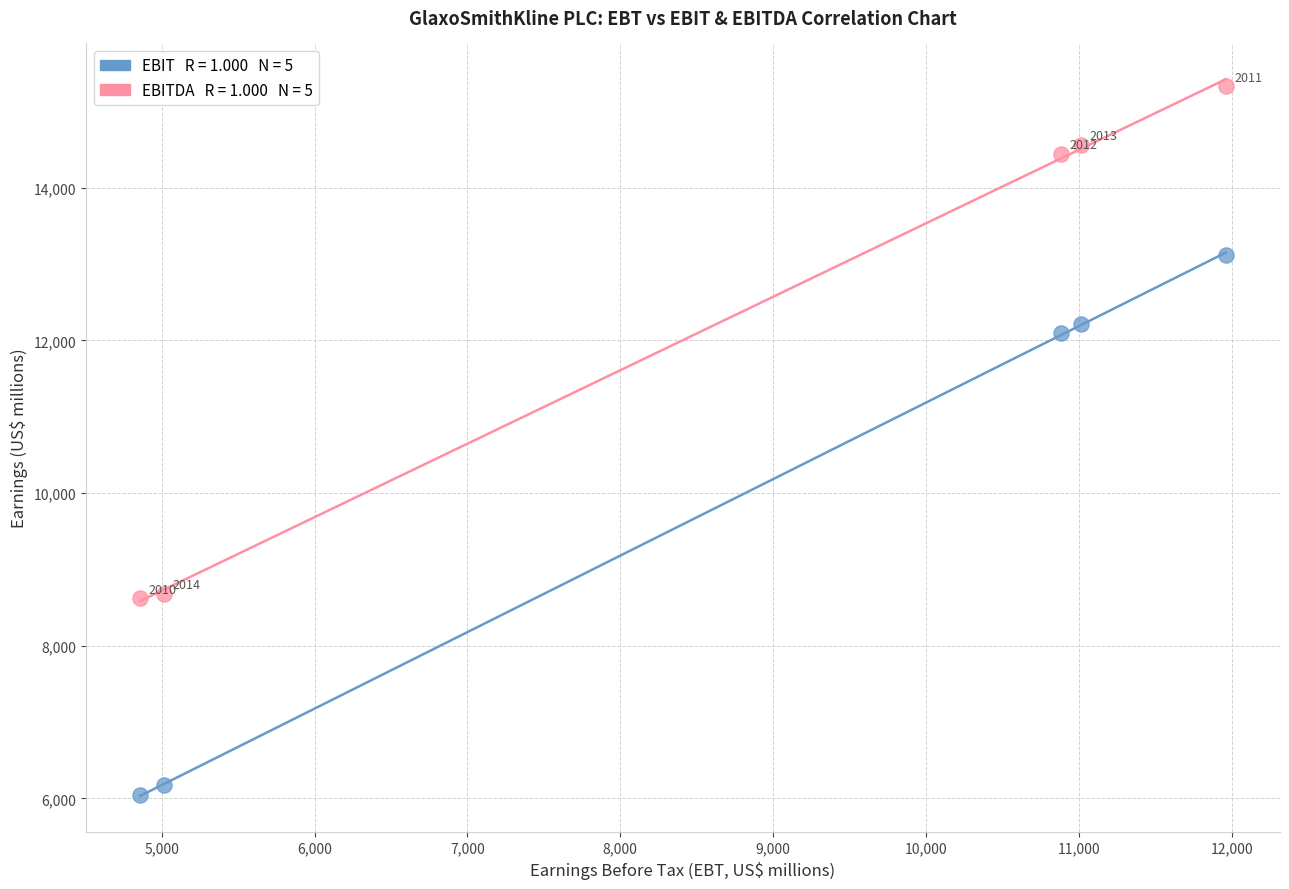

Across all series, what Y value is closest to 10684?

12095